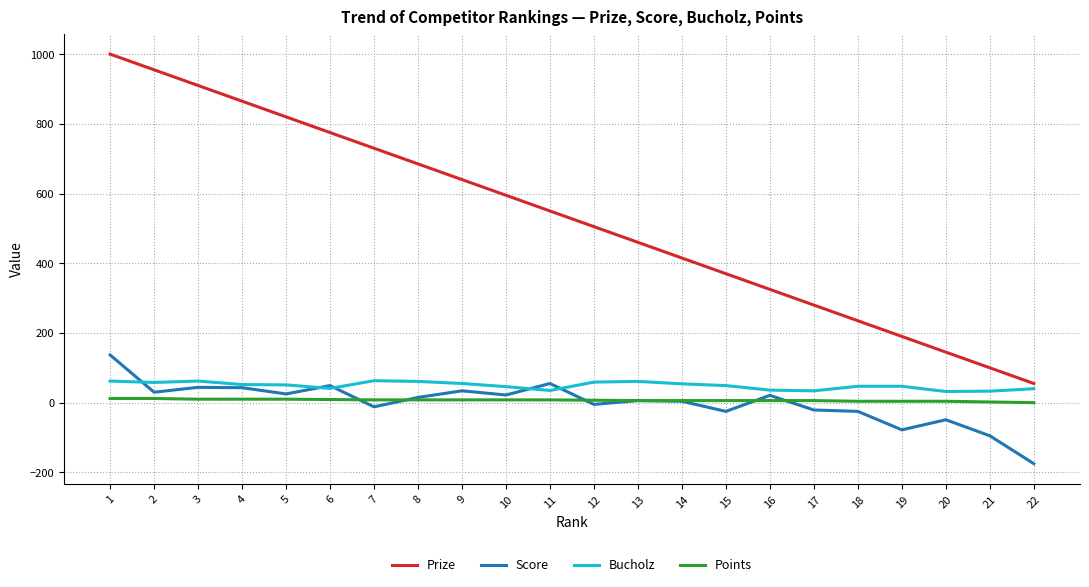

Which series has the widest spread of values?

Prize